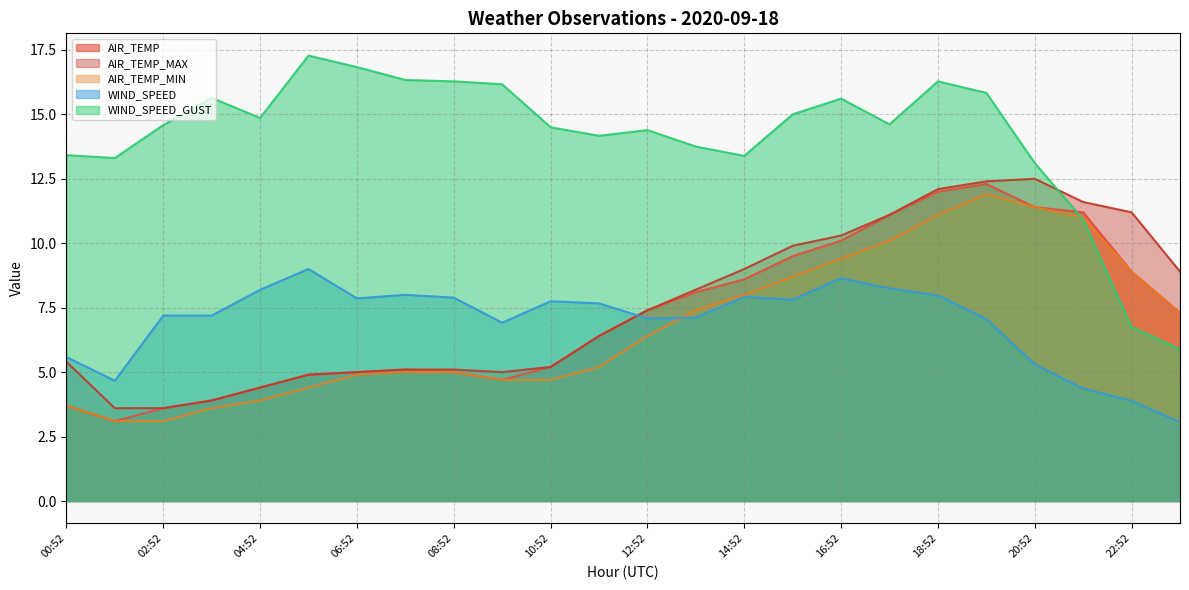

Which series has the largest total across all categories?

WIND_SPEED_GUST